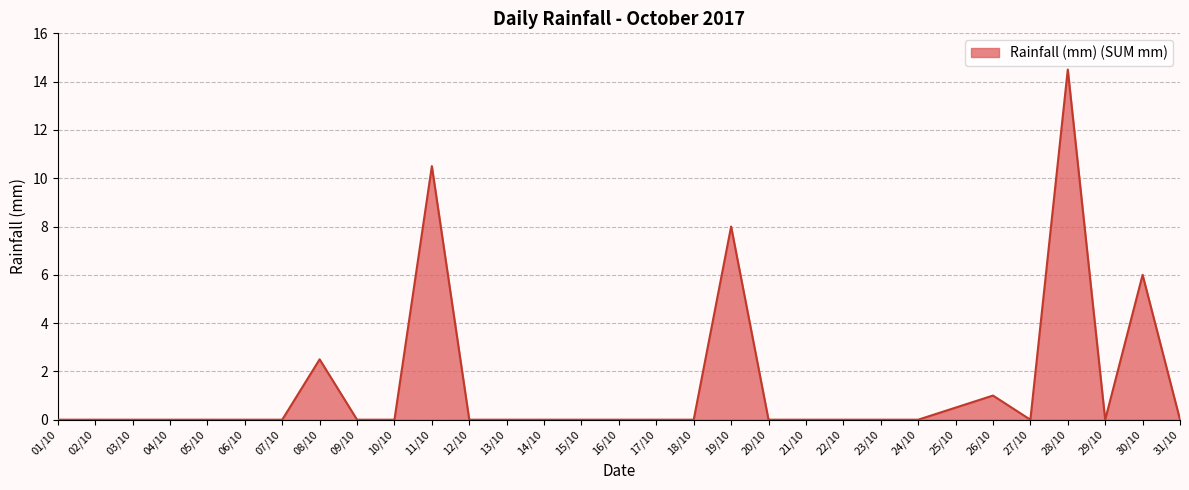

Reading left to right, what are all the values shown in this chart?

0.0	0.0	0.0	0.0	0.0	0.0	0.0	2.5	0.0	0.0	10.5	0.0	0.0	0.0	0.0	0.0	0.0	0.0	8.0	0.0	0.0	0.0	0.0	0.0	0.5	1.0	0.0	14.5	0.0	6.0	0.0